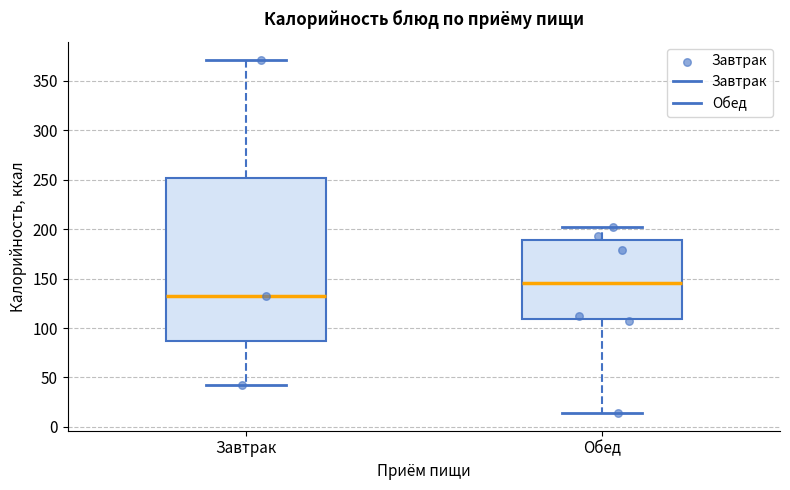

Reading left to right, read every box against the y-axis: the position of its median line, the range the box covers, and the ends of its whiskers. The values are not printed on the chart, so give them approximately, as read against the axis.

Завтрак: median 130, box 85 to 250, whiskers 45 to 370
Обед: median 145, box 110 to 190, whiskers 15 to 200